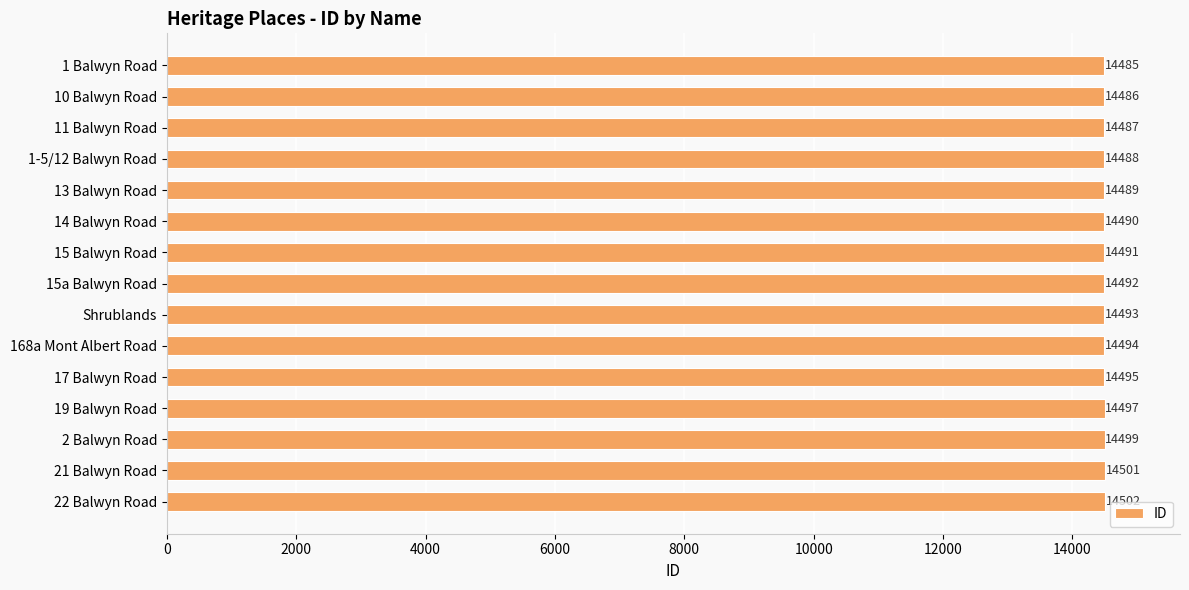

What is the smallest value displayed?

14485